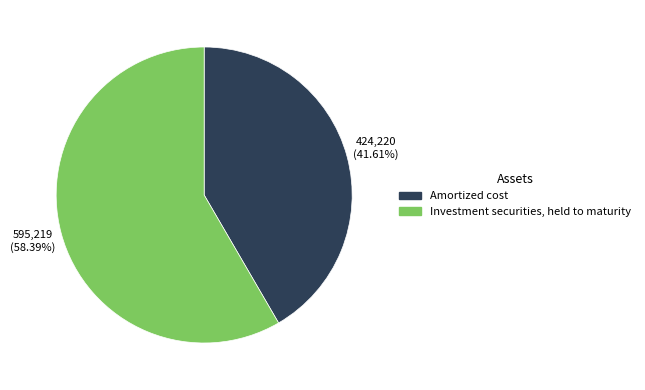

Approximately how many times larger is the value at Amortized cost compared to Investment securities, held to maturity?

0.7